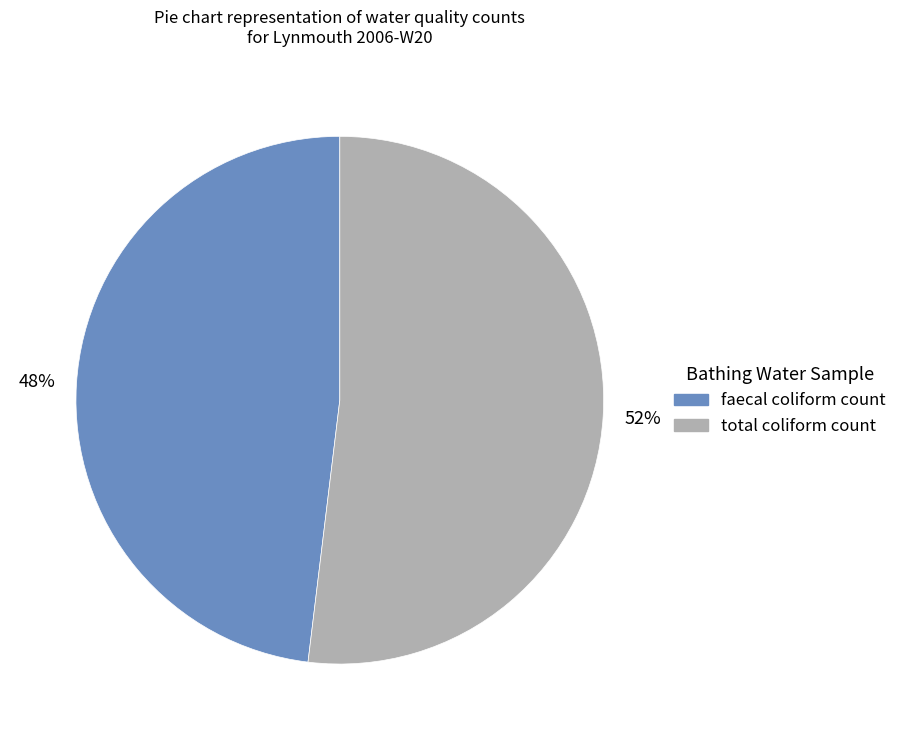

Rank the categories by value from lowest to highest.

faecal coliform count, total coliform count